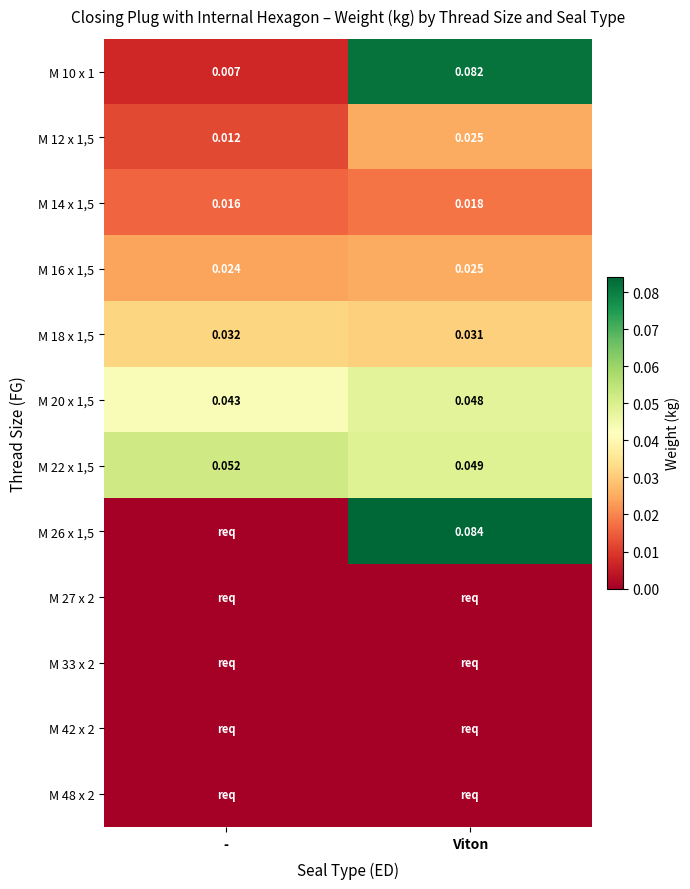

Is it true that M 18 x 1,5 equals 0.0 at -?

True